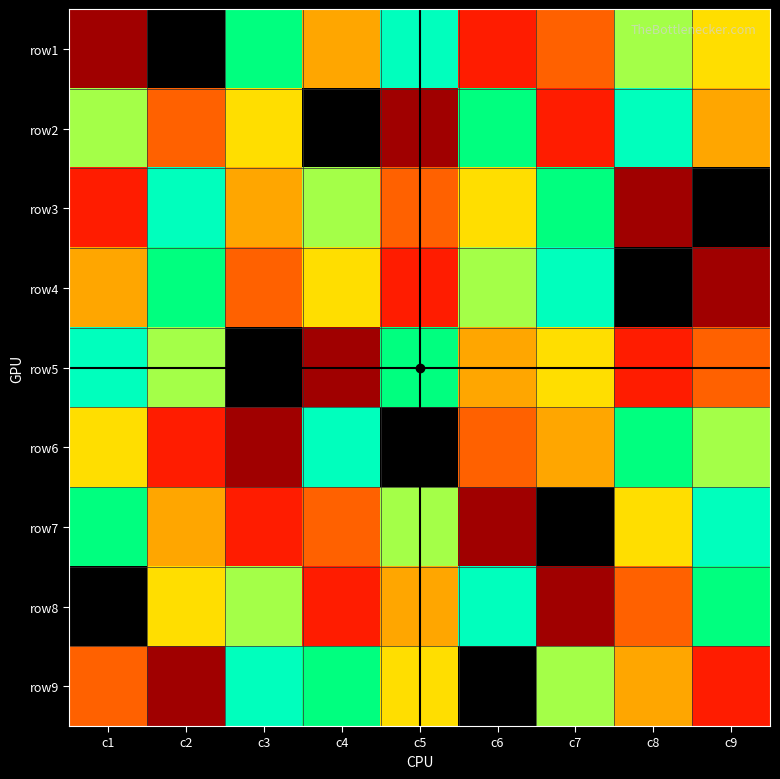

At which category does the chart reach its minimum across all series?

c2